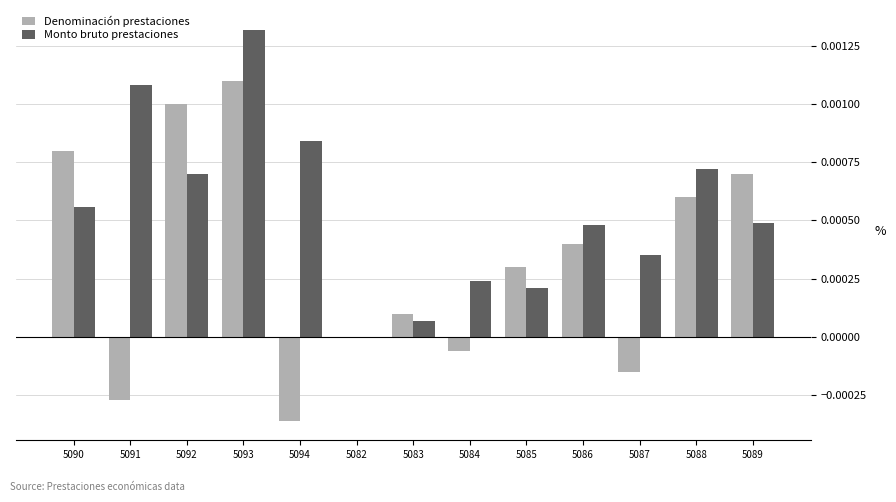

Which category has the highest value in the Denominación prestaciones series?

5093